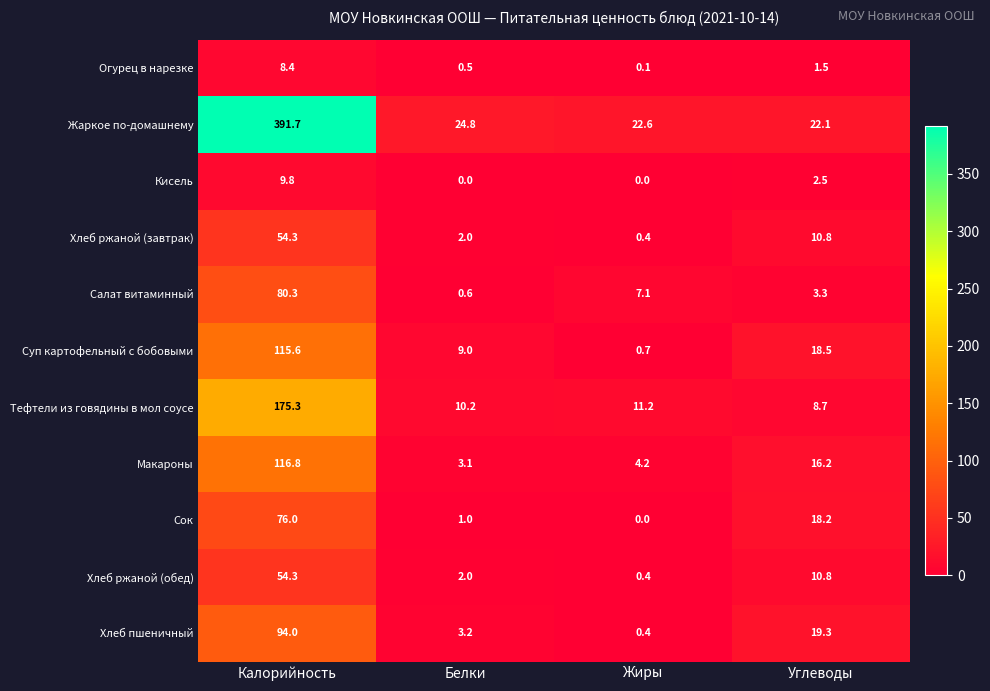

What value does the Макароны series have at Калорийность?

116.8